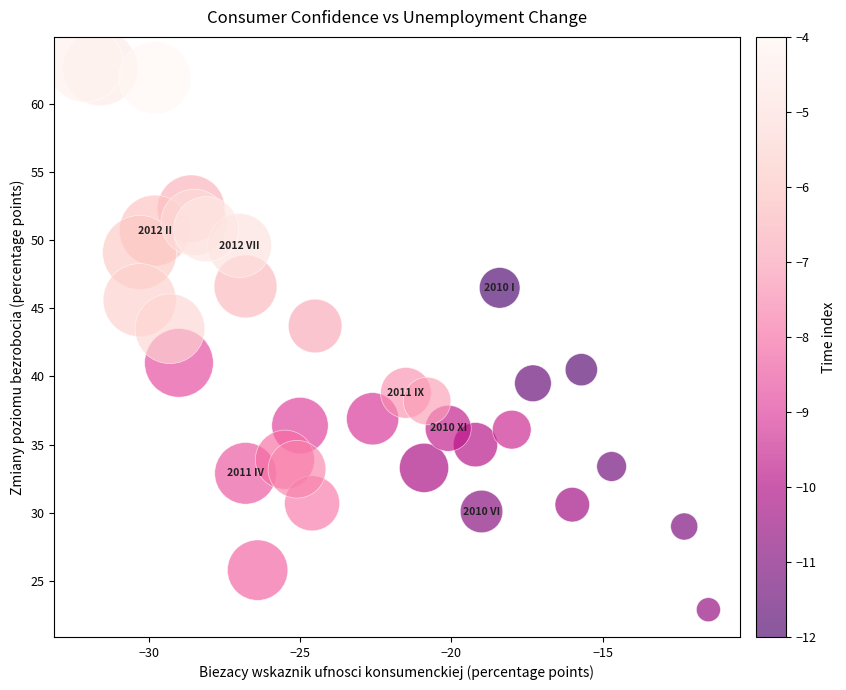

What Y value in the scatter plot is closest to 42?

41.0